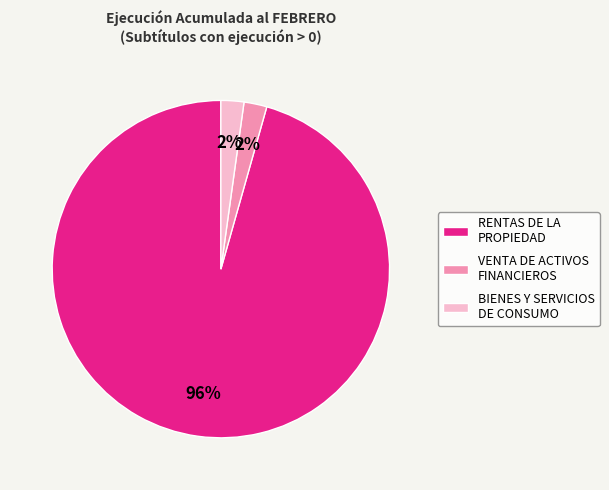

How many slices are in this pie chart?

3